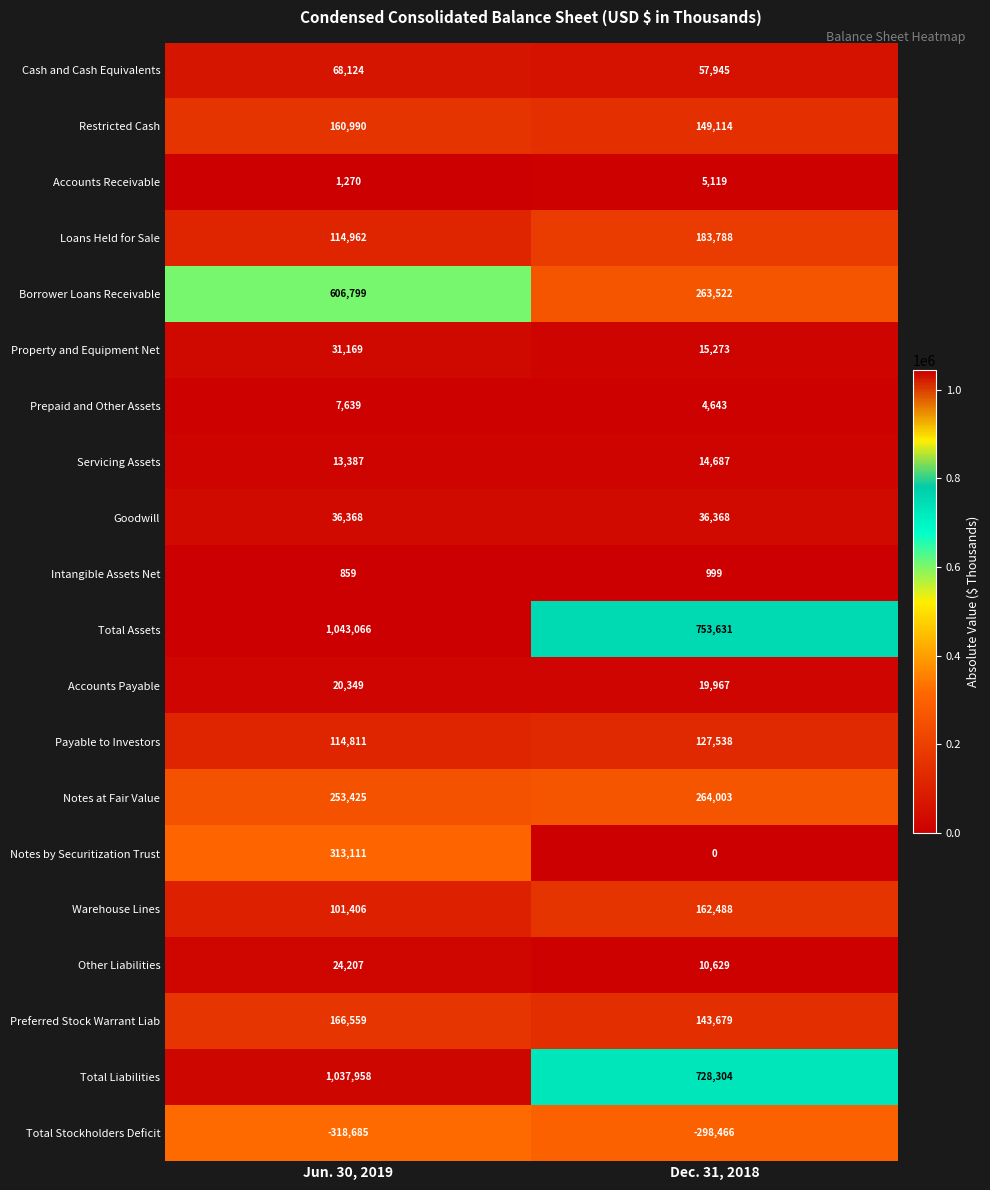

What is the total value across all series at Jun. 30, 2019?

3797774